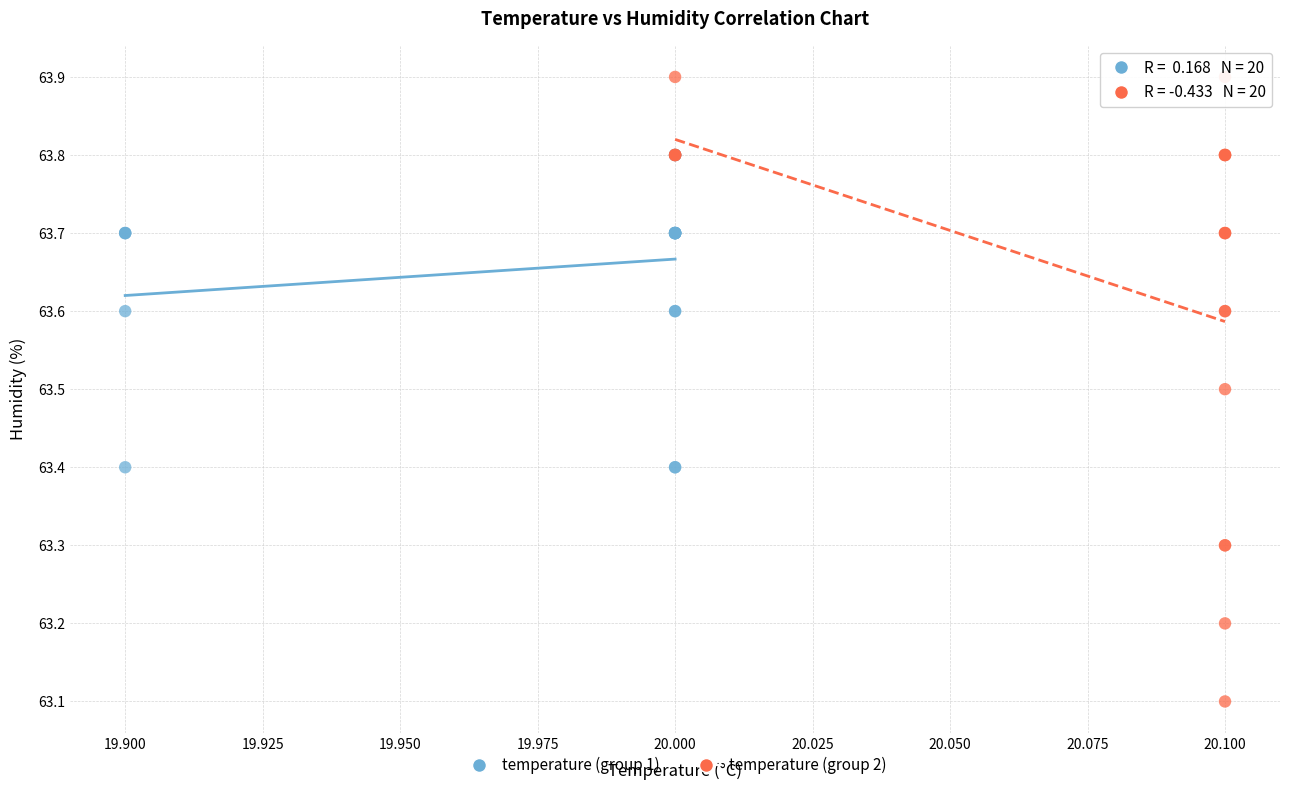

What are all the series names shown in the legend?

temperature (group 1), temperature (group 2)